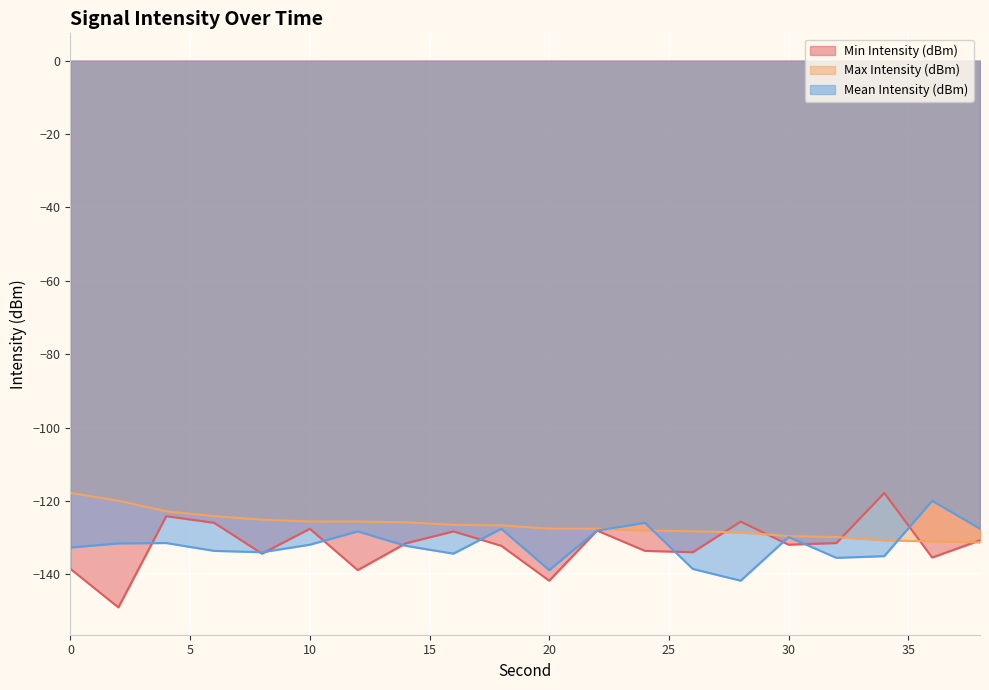

Which series ends up on top after the final intersection of Min Intensity (dBm) and Mean Intensity (dBm)?

Mean Intensity (dBm)